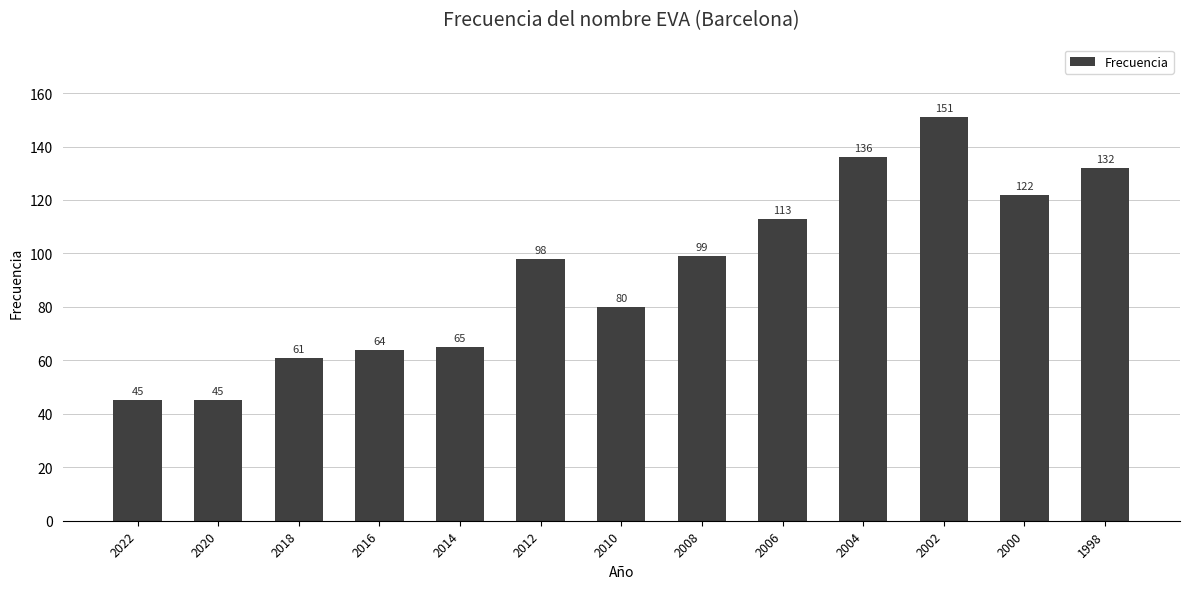

What is the smallest value displayed?

45